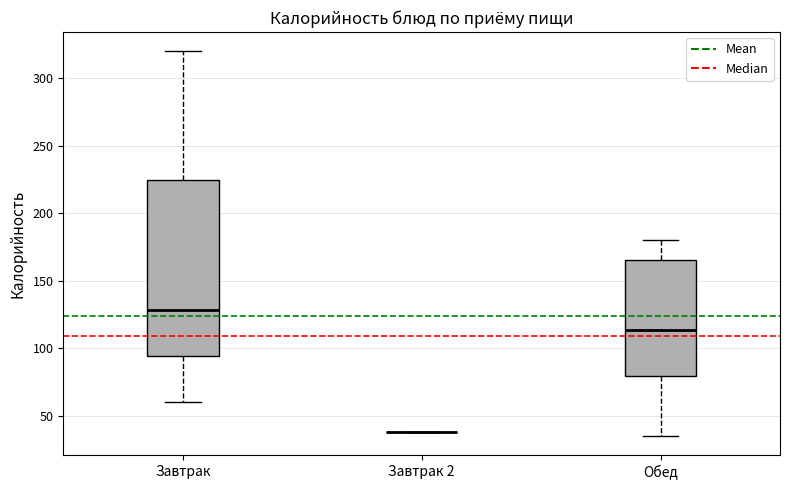

Reading left to right, transcribe this box plot: for each box, give where its median line is, the range the box spans, and where its two whiskers end, as read against the y-axis. The values are not printed on the chart, so give them approximately, as read against the axis.

Завтрак: median 130, box 95 to 225, whiskers 60 to 320
Завтрак 2: box collapsed to a line at 40, whiskers 40 to 40
Обед: median 115, box 80 to 165, whiskers 35 to 180